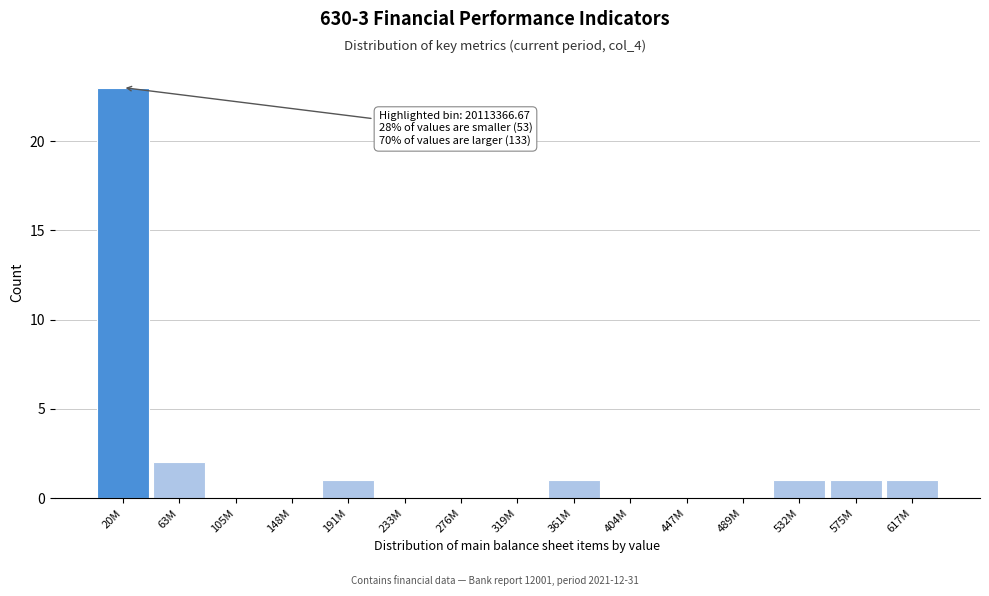

Reading left to right, list all the values displayed in this chart.

20M=23	63M=2	105M=0	148M=0	191M=1	233M=0	276M=0	319M=0	361M=1	404M=0	447M=0	489M=0	532M=1	575M=1	617M=1